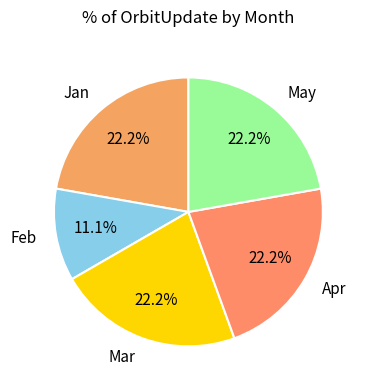

Between Apr and Feb, which is larger?

Apr